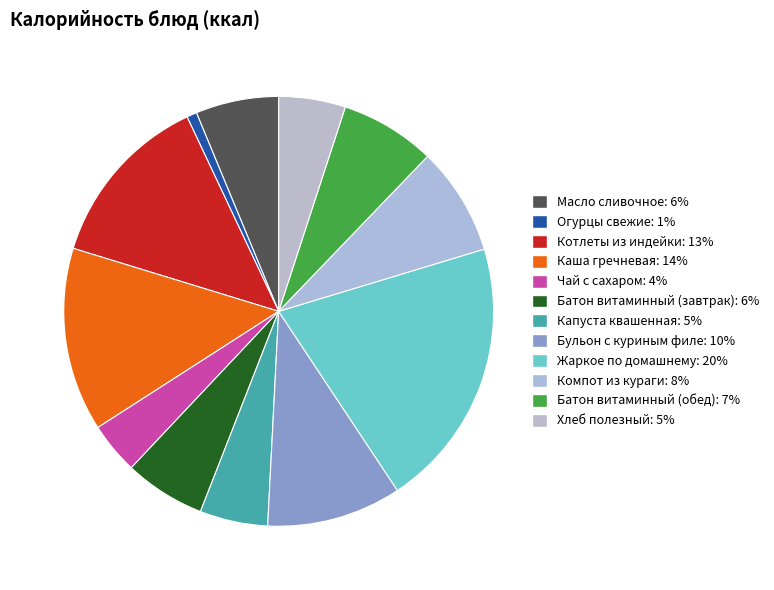

Rank the categories by value from lowest to highest.

Огурцы свежие, Чай с сахаром, Хлеб полезный, Капуста квашенная, Батон витаминный (завтрак), Масло сливочное, Батон витаминный (обед), Компот из кураги, Бульон с куриным филе, Котлеты из индейки, Каша гречневая, Жаркое по домашнему